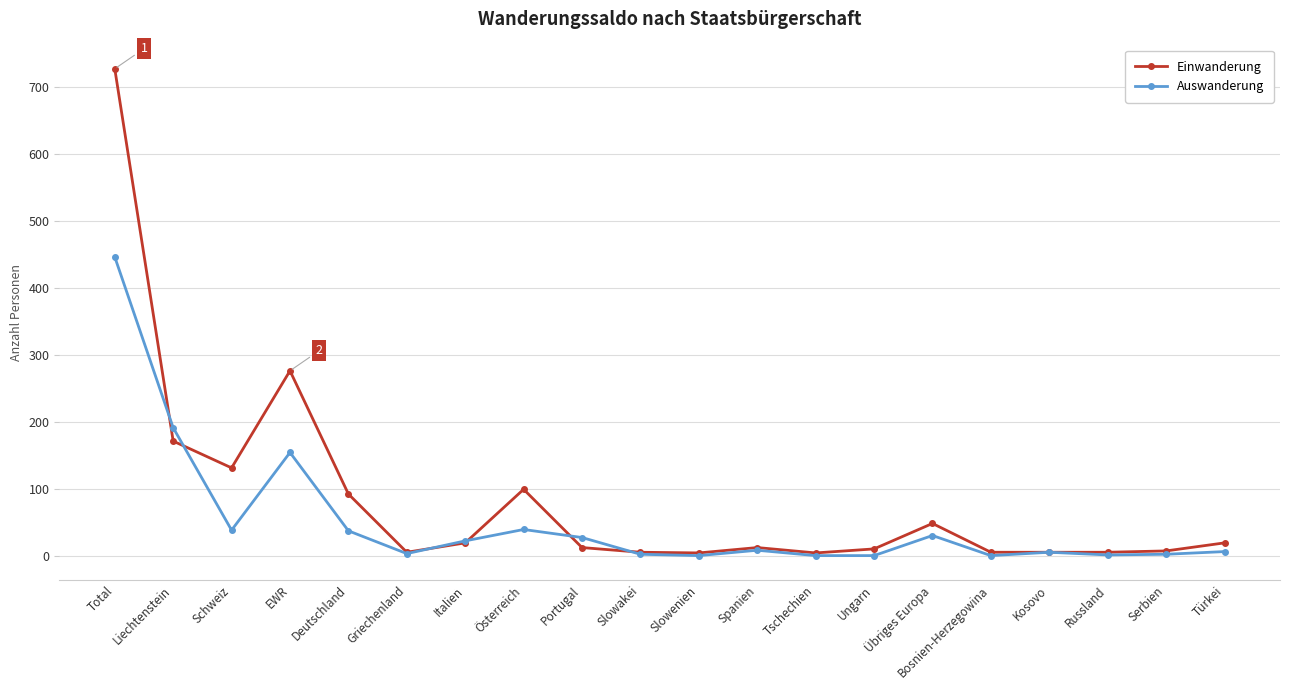

At which category is the sum across all series the highest?

Total